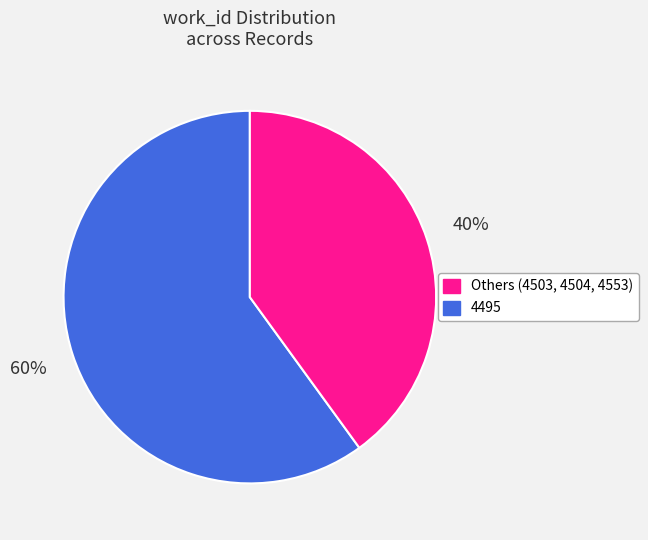

How many segments does this pie chart have?

2